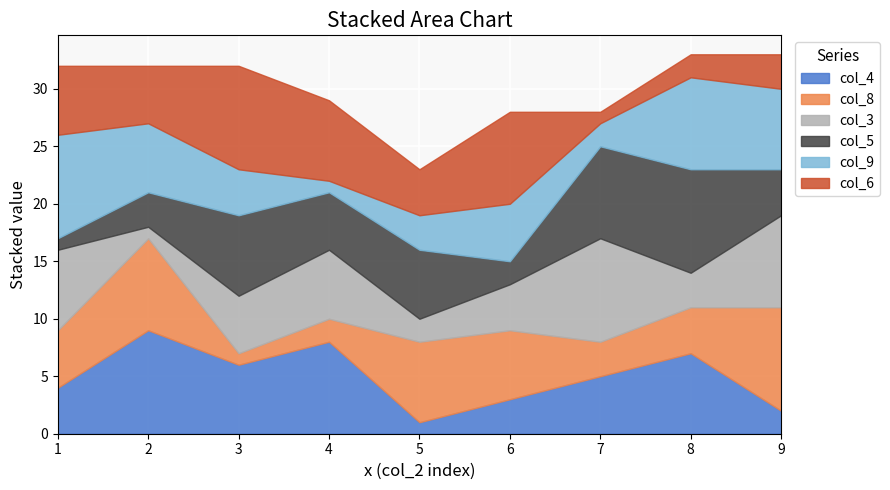

List the labels in order of col_4 value, largest first.

2, 4, 8, 3, 7, 1, 6, 9, 5